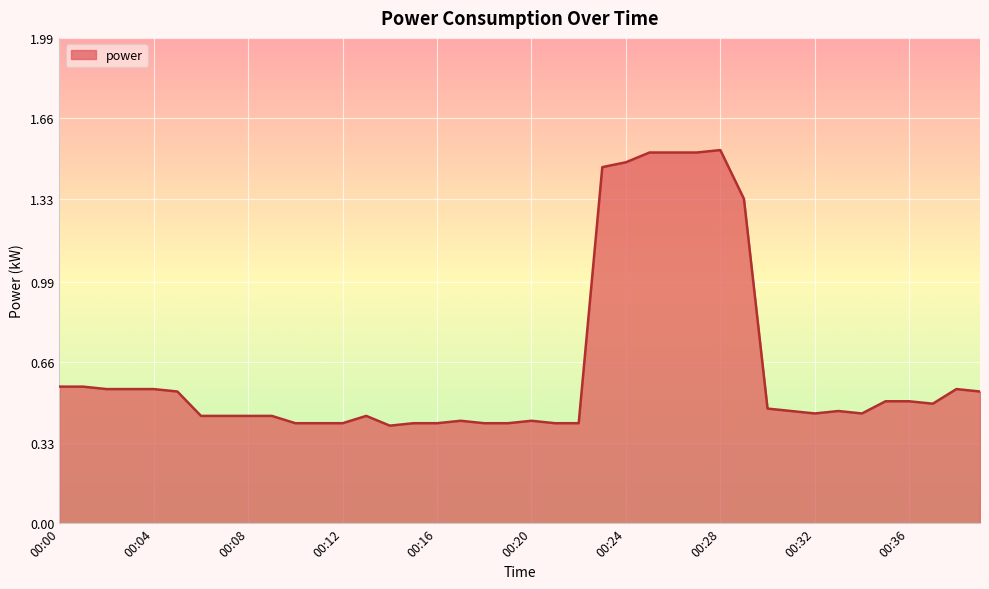

What is the difference between the maximum and minimum values?

1.1